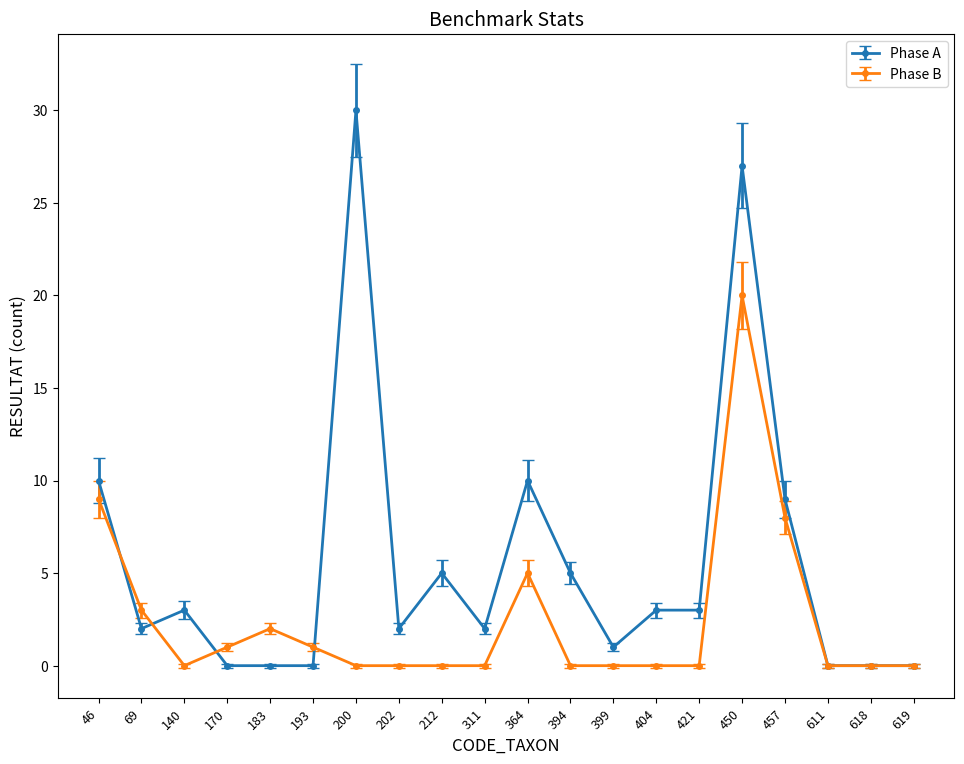

Reading right to left, what are all the values shown in this chart?

Phase A: 0	0	0	9	27	3	3	1	5	10	2	5	2	30	0	0	0	3	2	10
Phase B: 0	0	0	8	20	0	0	0	0	5	0	0	0	0	1	2	1	0	3	9